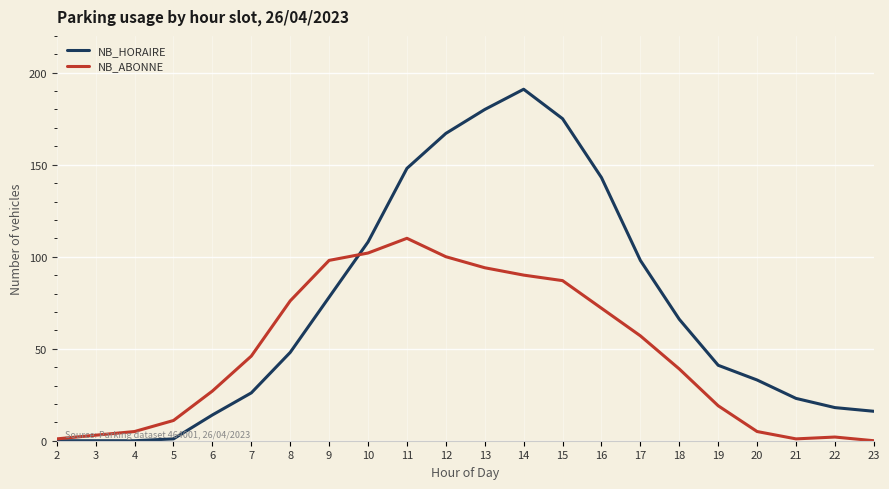

True or false: NB_HORAIRE has a value of -112 at 4.

False